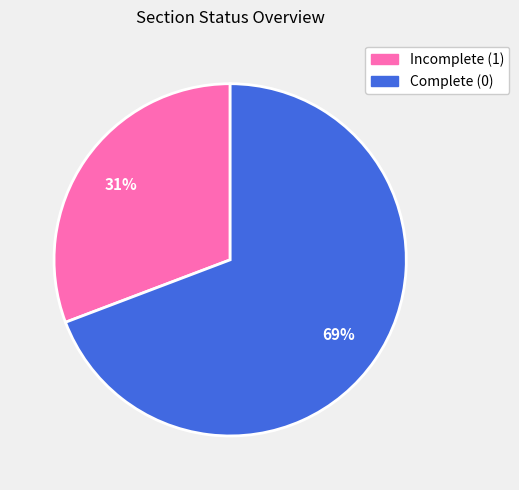

True or false: Incomplete (1) accounts for 38% of the total.

False